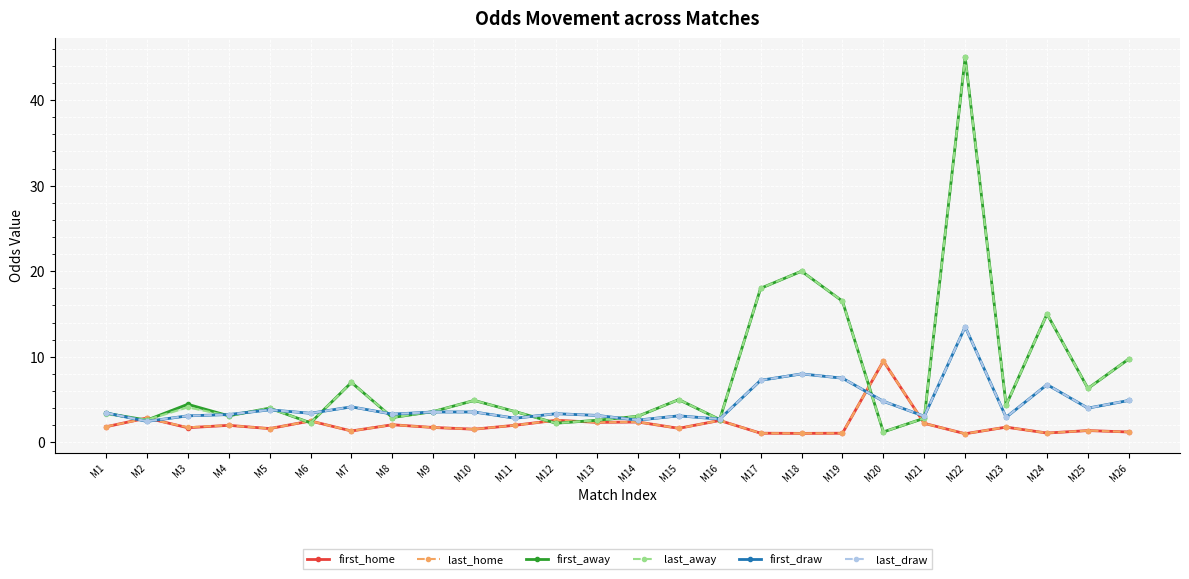

What is the difference between the maximum and second lowest values in the first_home series?

8.4